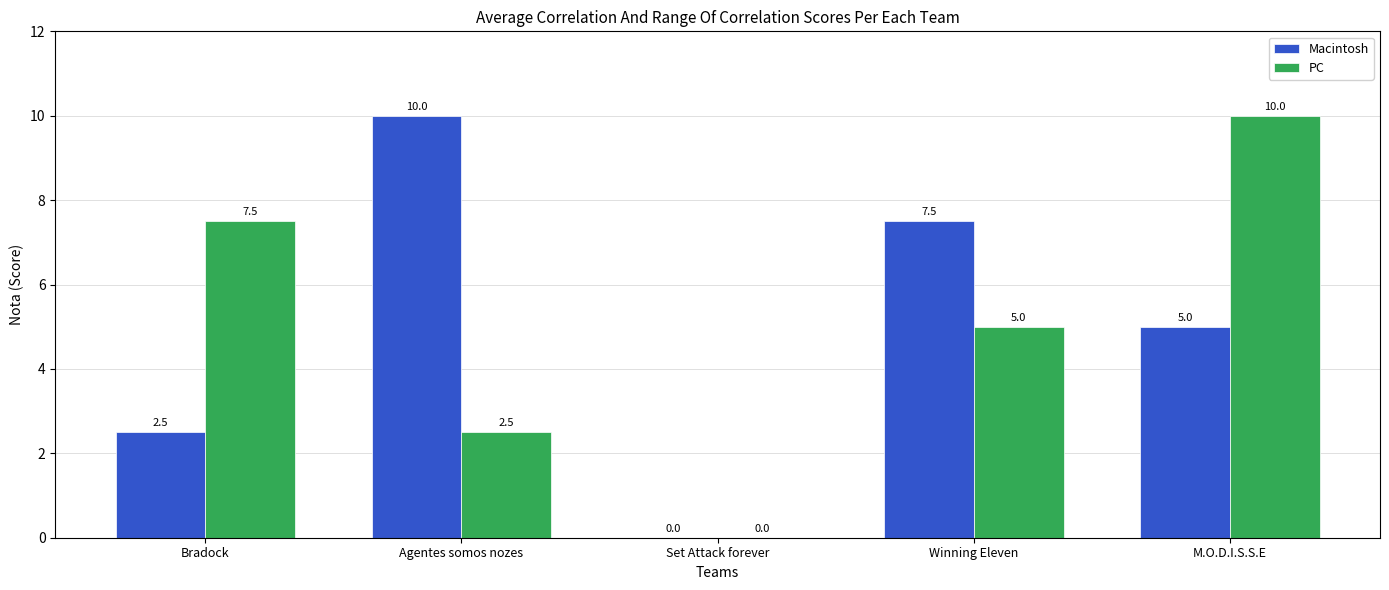

Which category has the highest value in the PC series?

M.O.D.I.S.S.E